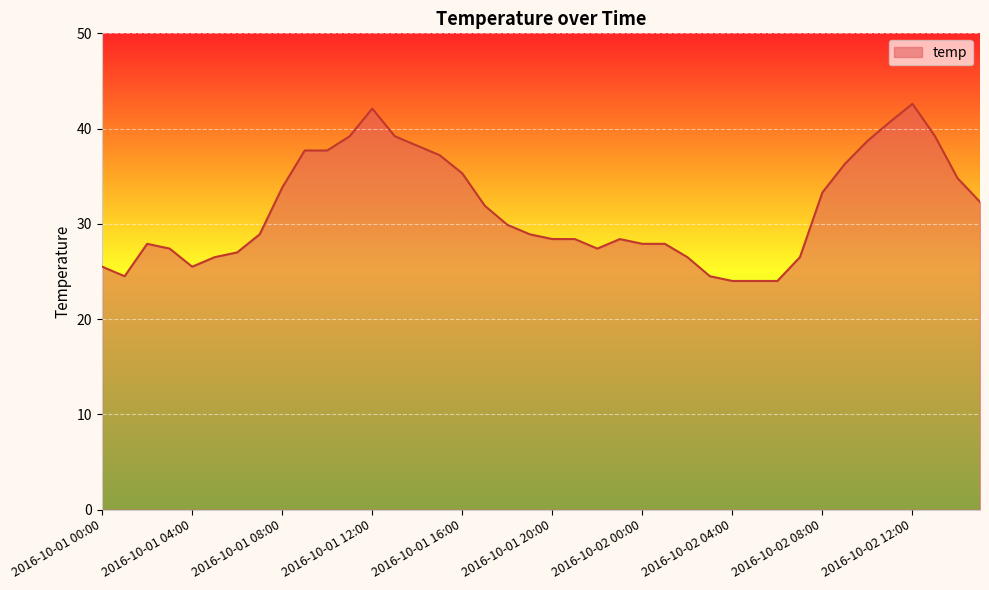

What is the smallest value displayed?

24.0